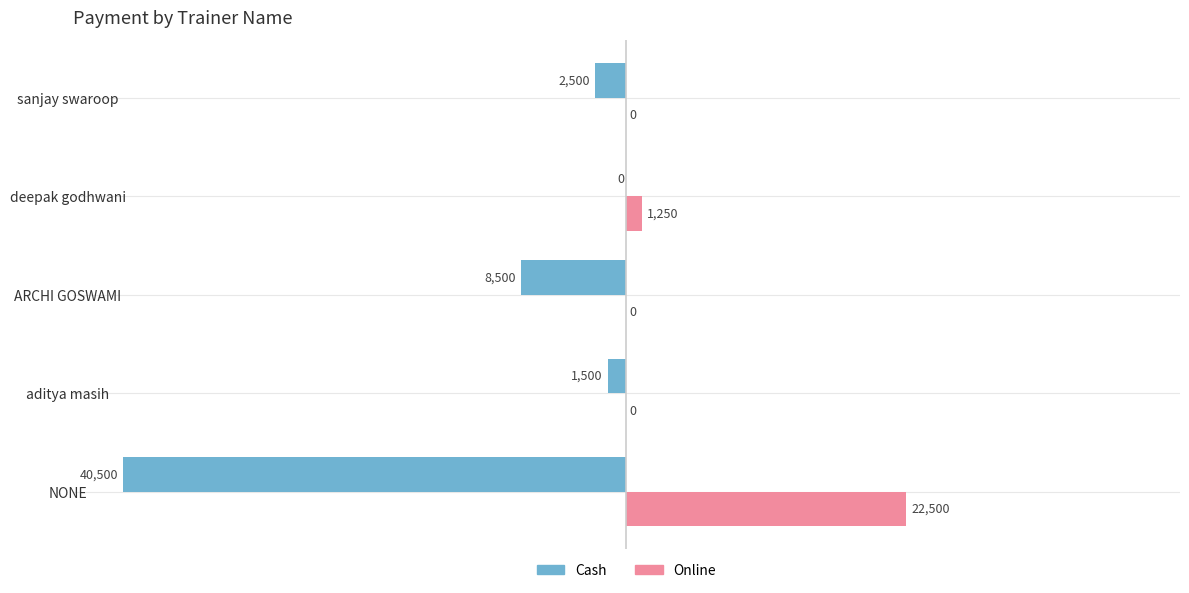

What are all the series names shown in the legend?

Cash, Online